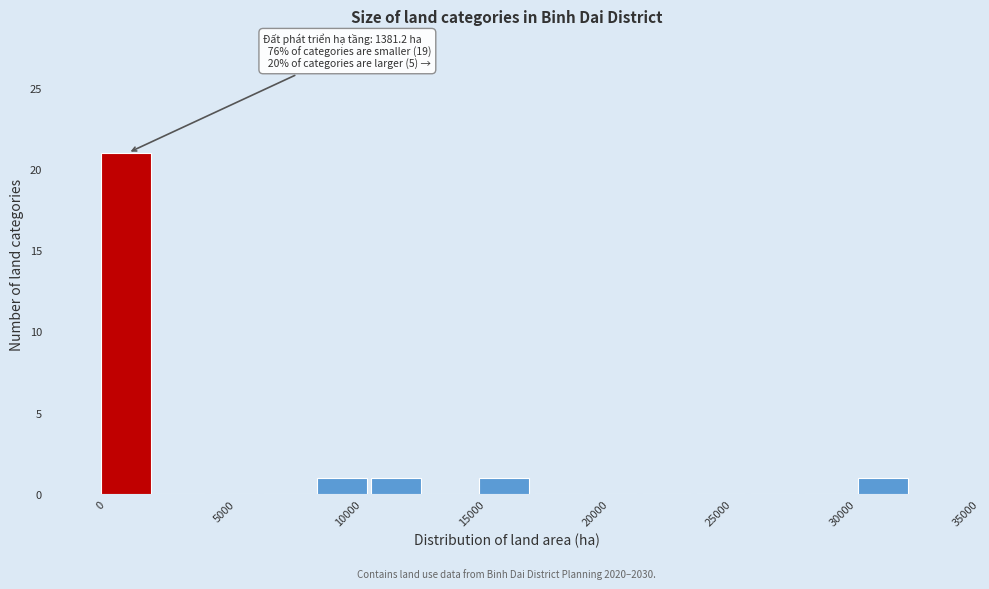

Over which range of the x-axis is the bar tallest?

0 to 2000